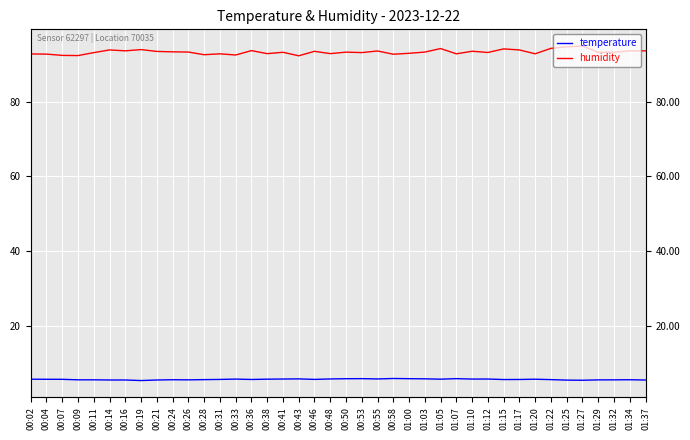

Where is the first local minimum for humidity?

00:09